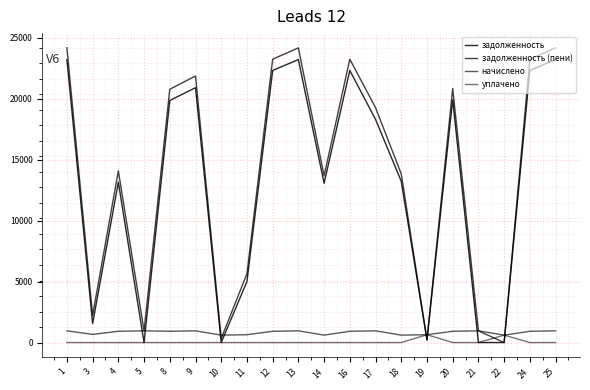

How many interior local valleys does the задолженность (пени) series have?

6